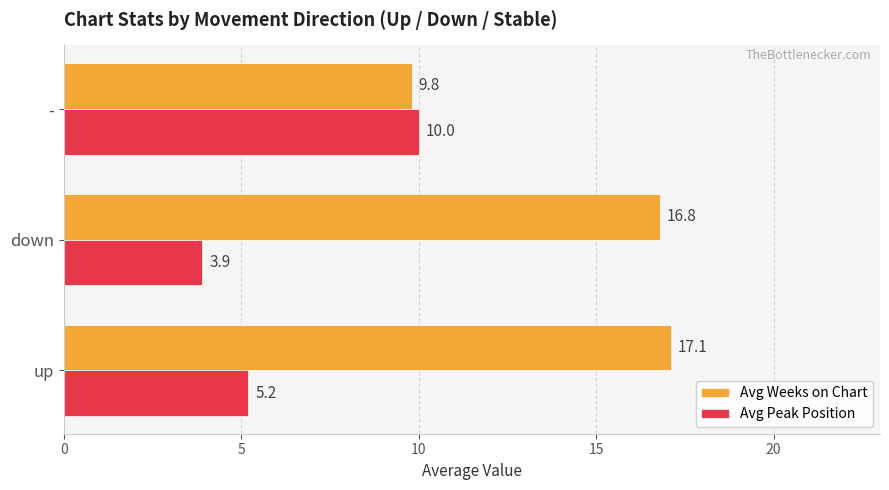

At which label does Avg Weeks on Chart reach its minimum?

-